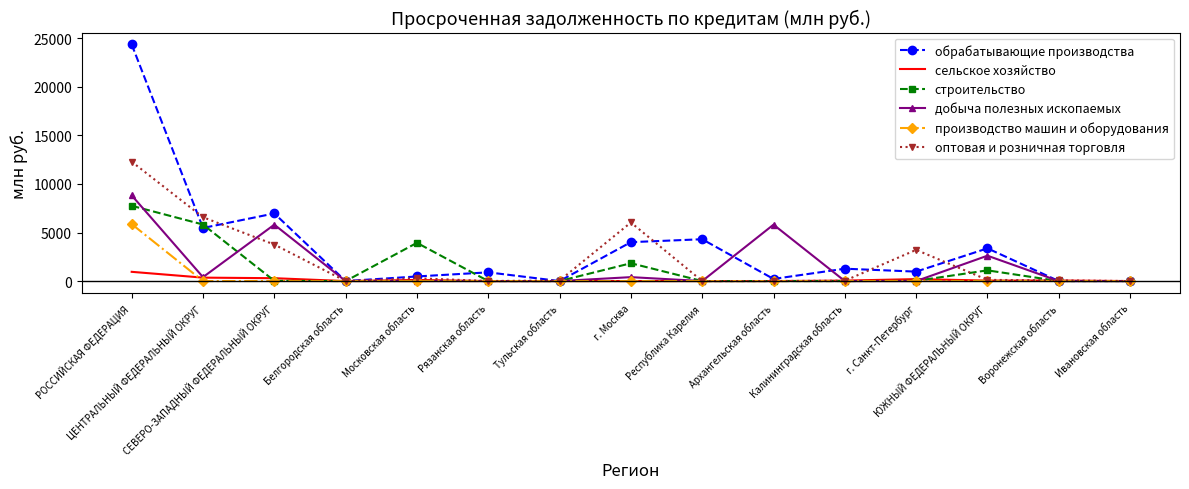

What is the maximum value shown in the chart?

24368